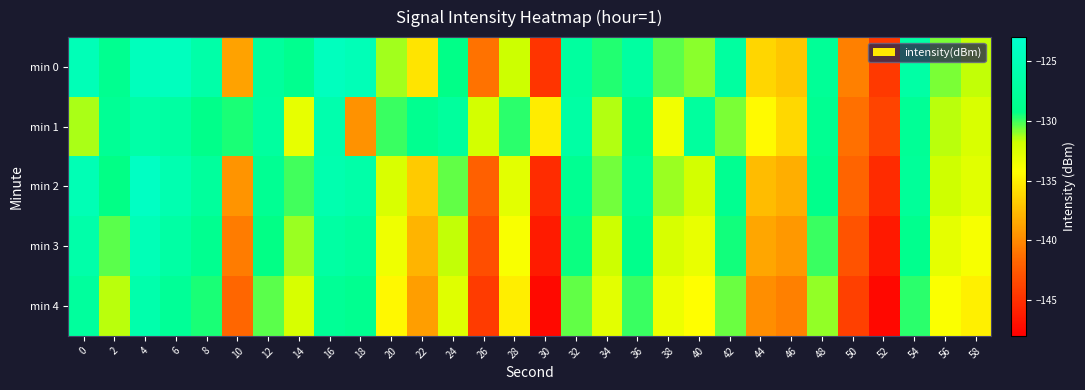

List the series in order of their peak value, lowest first.

min 4, min 1, min 3, min 0, min 2